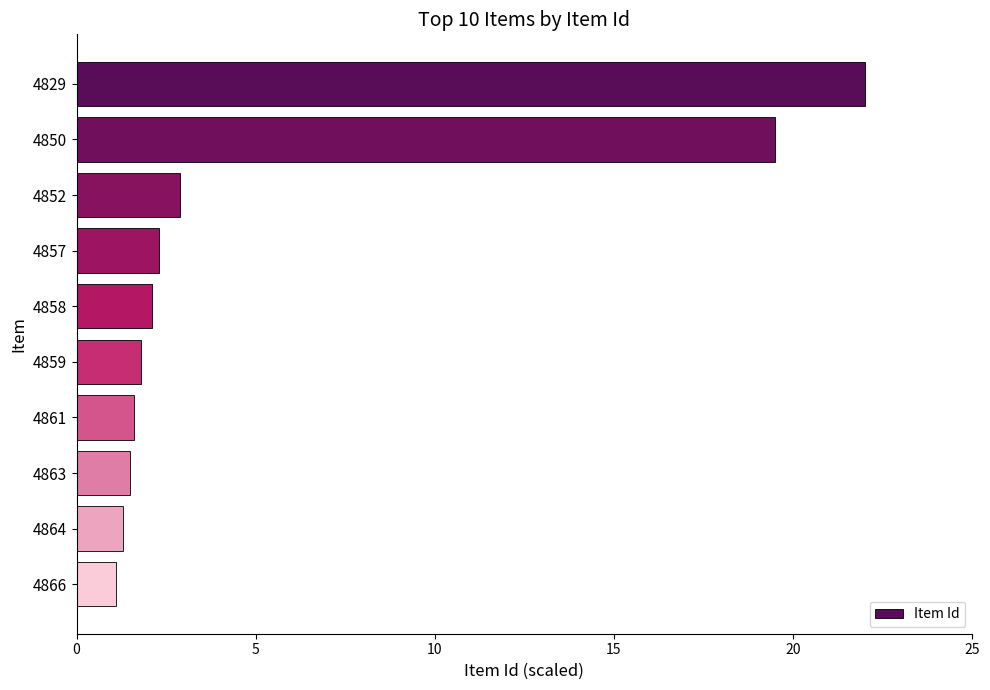

Reading top to bottom, extract all data points from this chart.

4829=22.0	4850=19.5	4852=2.9	4857=2.3	4858=2.1	4859=1.8	4861=1.6	4863=1.5	4864=1.3	4866=1.1